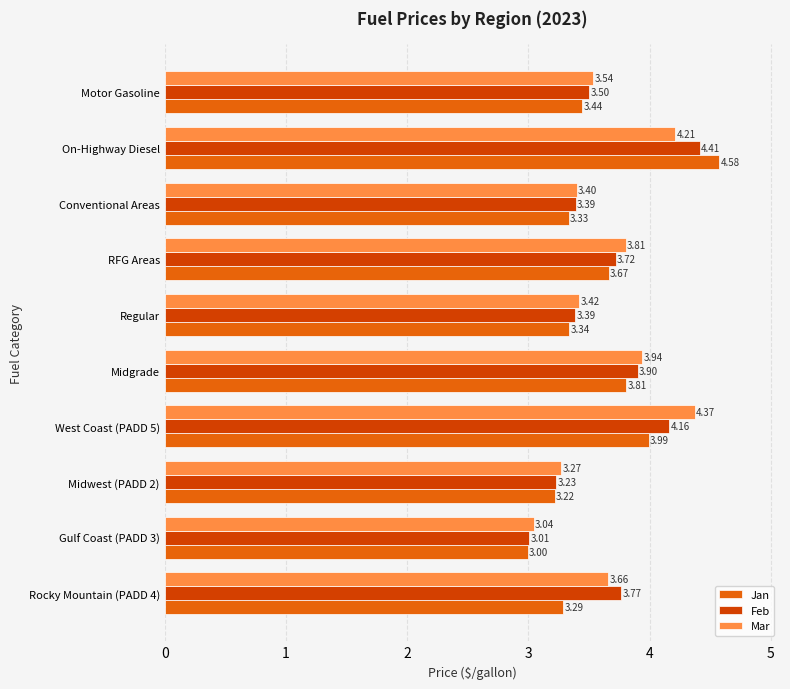

At which category does the chart reach its peak across all series?

On-Highway Diesel